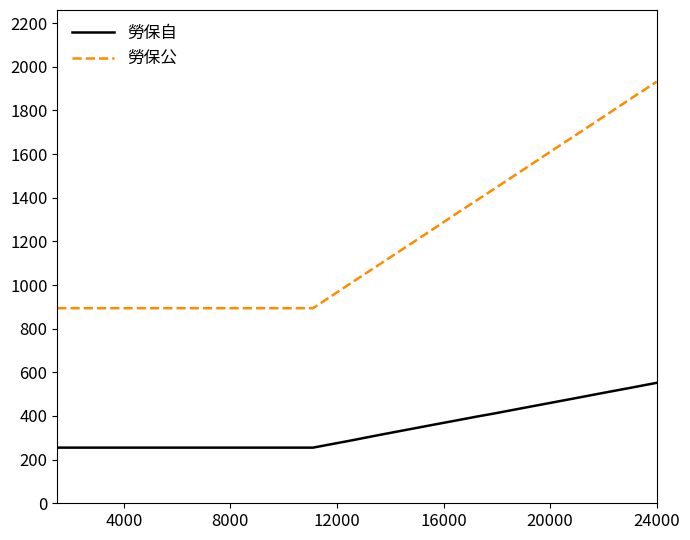

Which series has the largest total across all categories?

勞保公